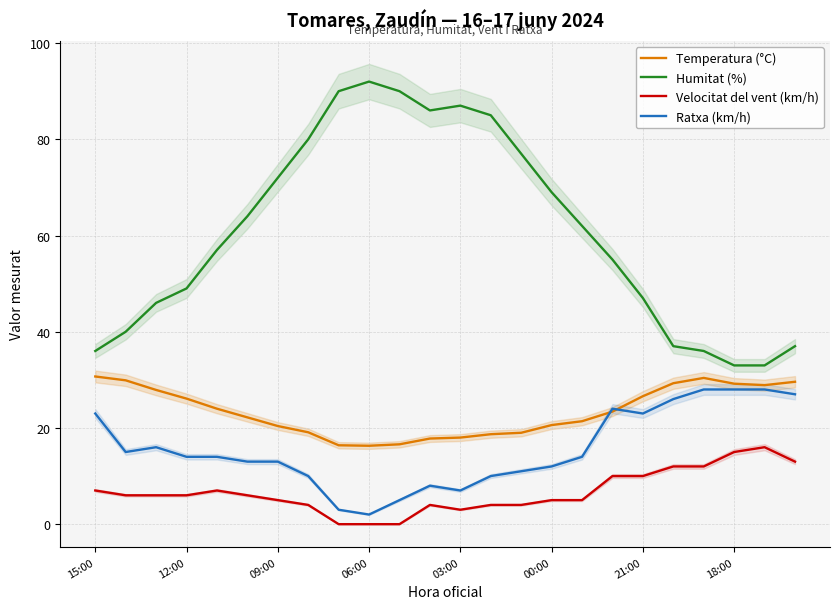

What is the value of the Velocitat del vent (km/h) point at the 7th from the left?

5.0